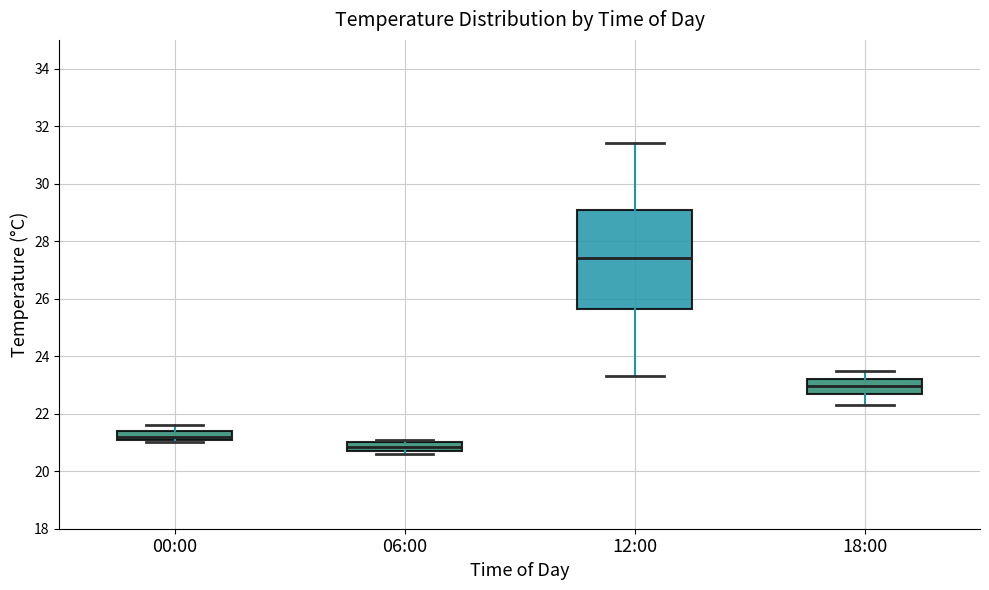

Where is the upper edge of the box for 06:00 on the y-axis? The values are not printed on the chart, so give them approximately, as read against the axis.

21.0